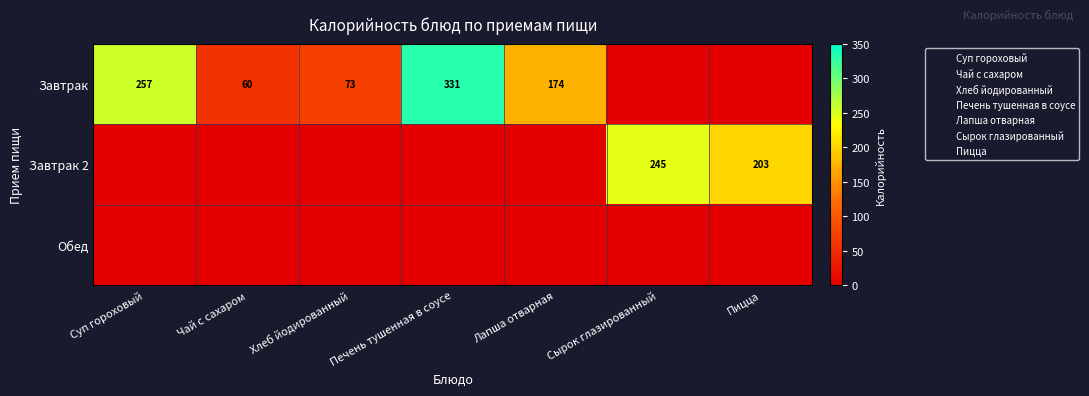

Between Хлеб йодированный and Лапша отварная, which series saw the biggest shift?

Завтрак